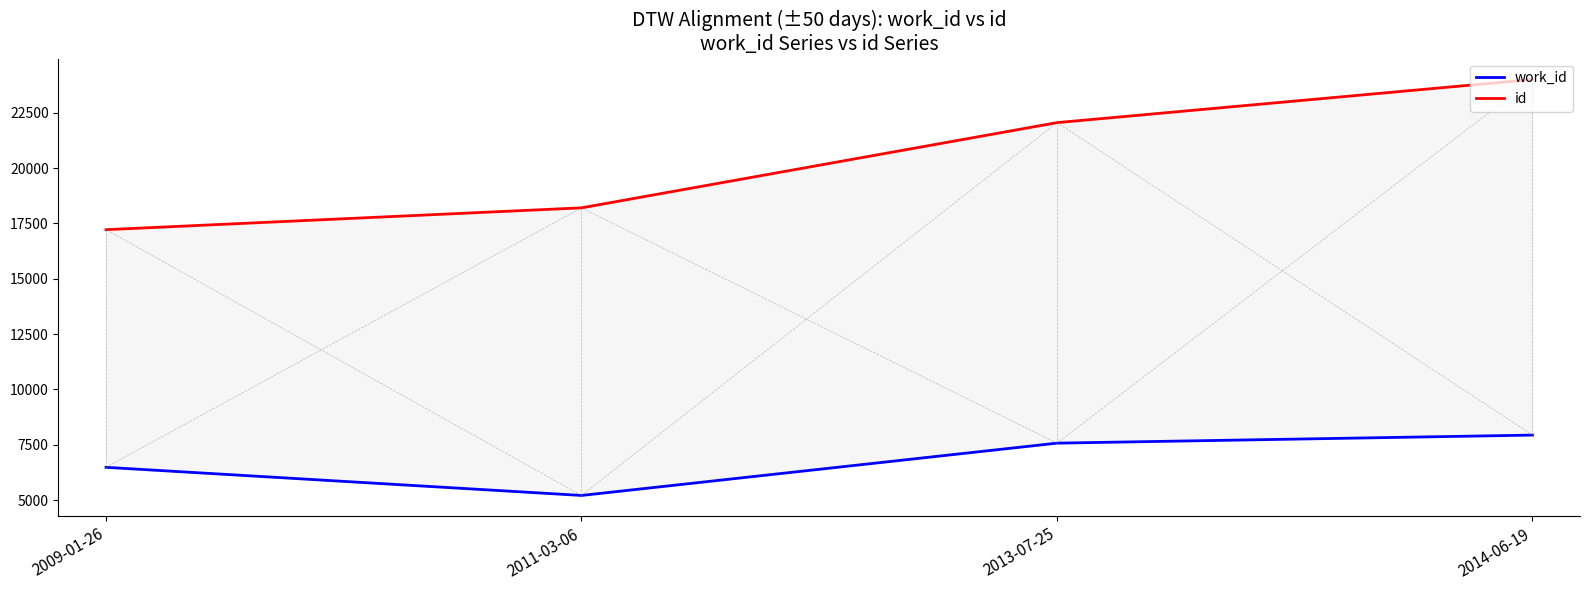

True or false: work_id and id cross at least once.

False